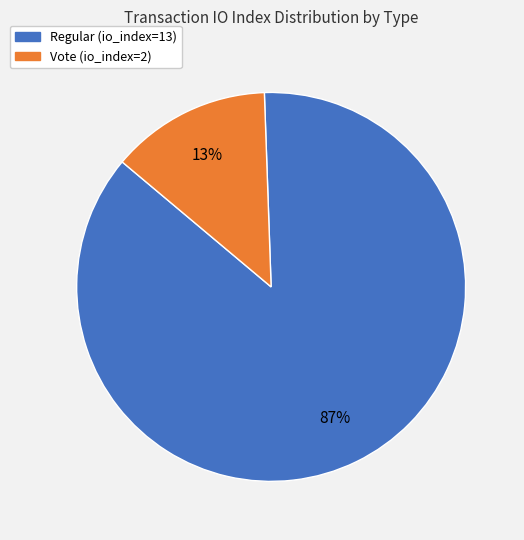

What is the largest slice in the pie chart?

Regular (io_index=13)